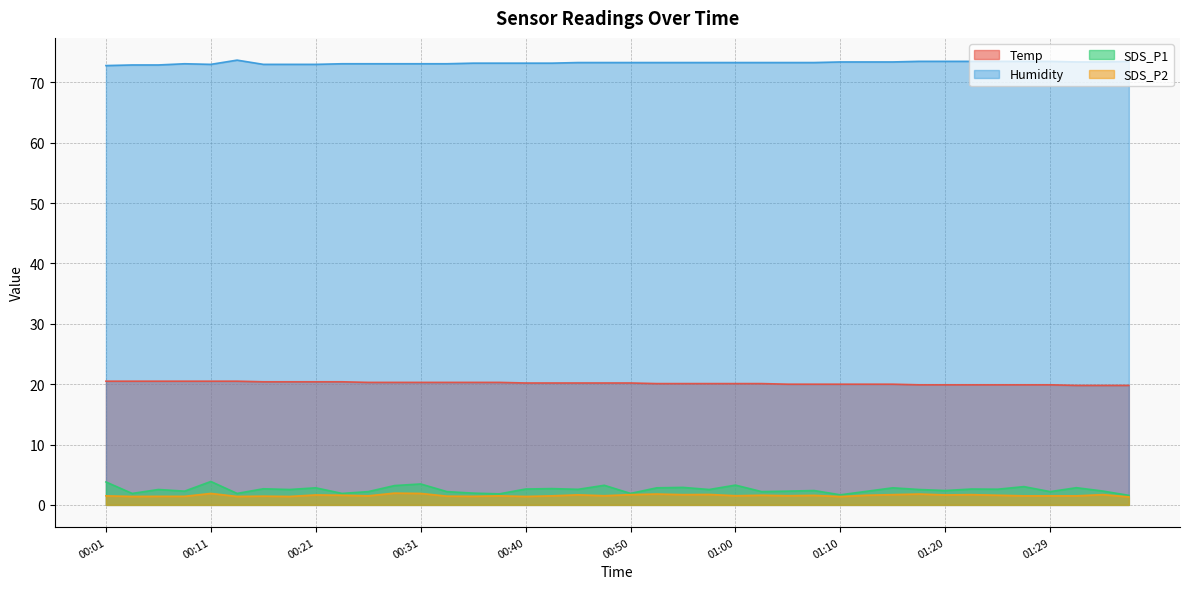

True or false: Temp has a value of 32.8 at 00:28.

False